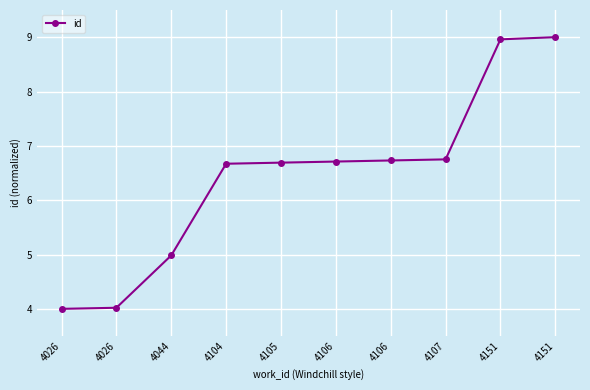

Reading left to right, what are all the values shown in this chart?

4026=4.0	4026=4.0	4044=5.0	4104=6.7	4105=6.7	4106=6.7	4106=6.7	4107=6.8	4151=9.0	4151=9.0